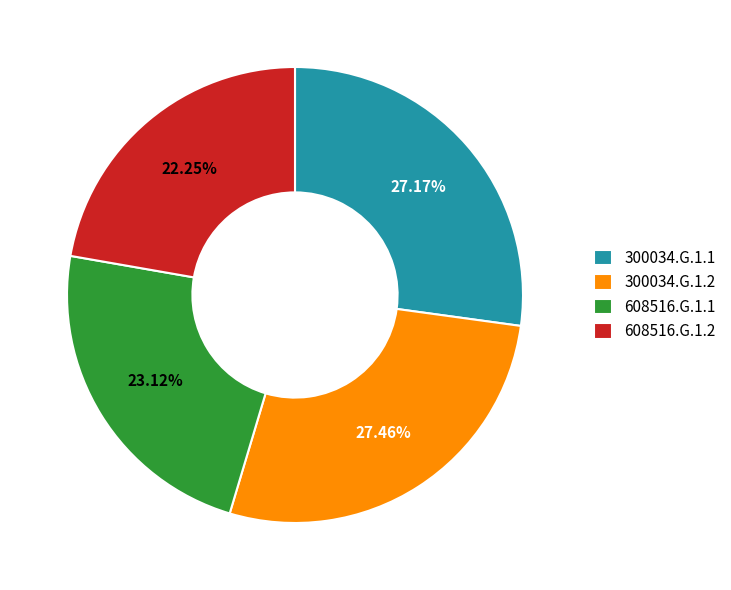

Which has a higher value, 608516.G.1.2 or 608516.G.1.1?

608516.G.1.1